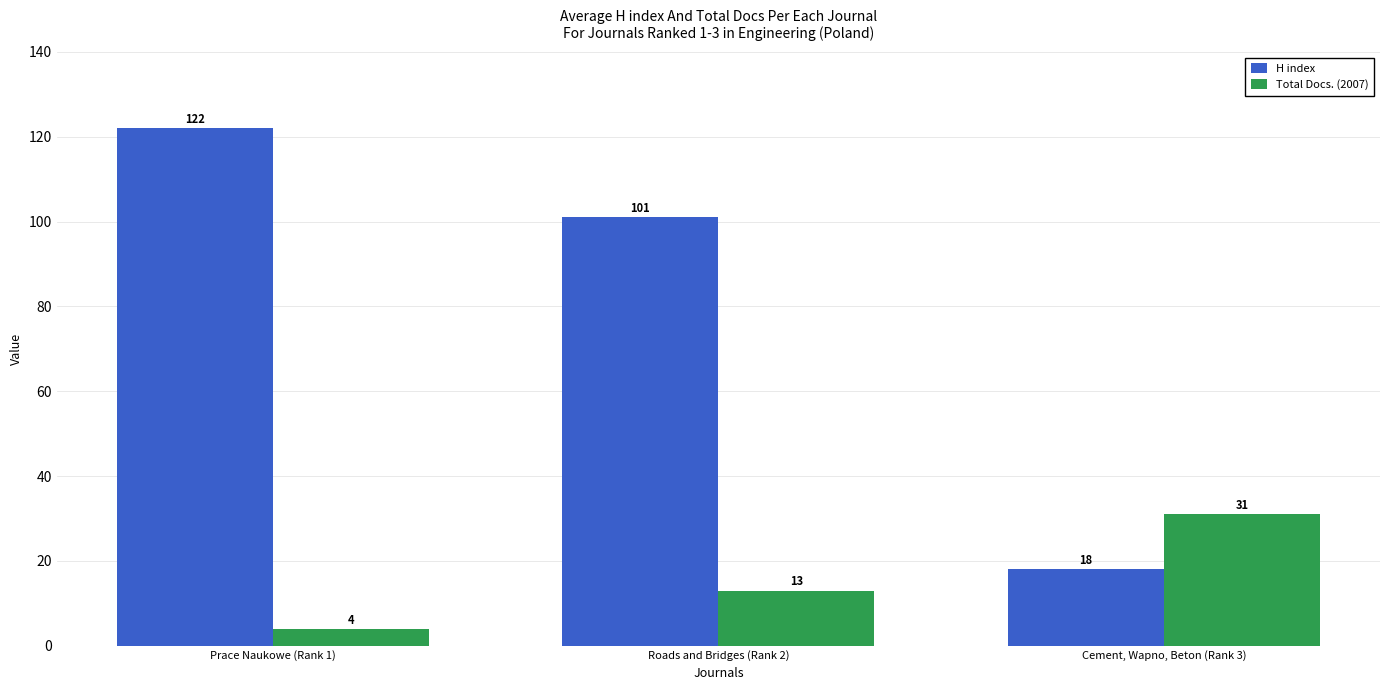

Which series has the largest total across all categories?

H index